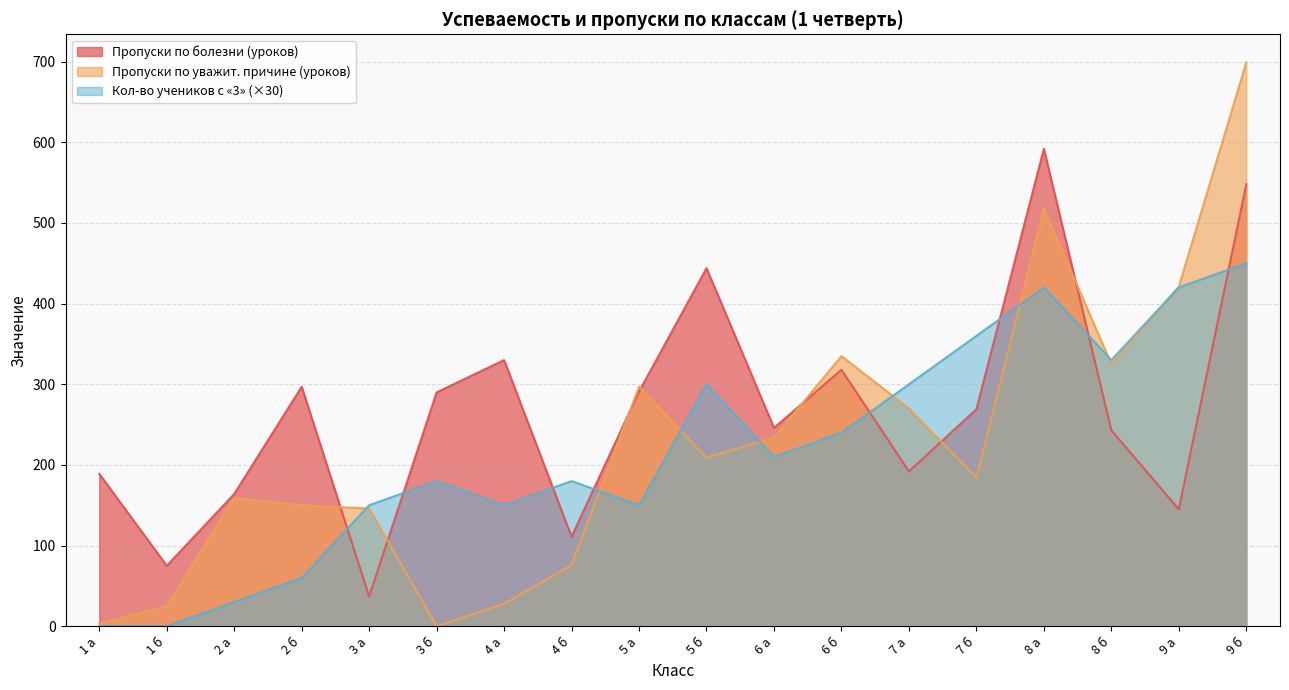

At which label does Пропуски по уважит. причине (уроков) reach its minimum?

3 б